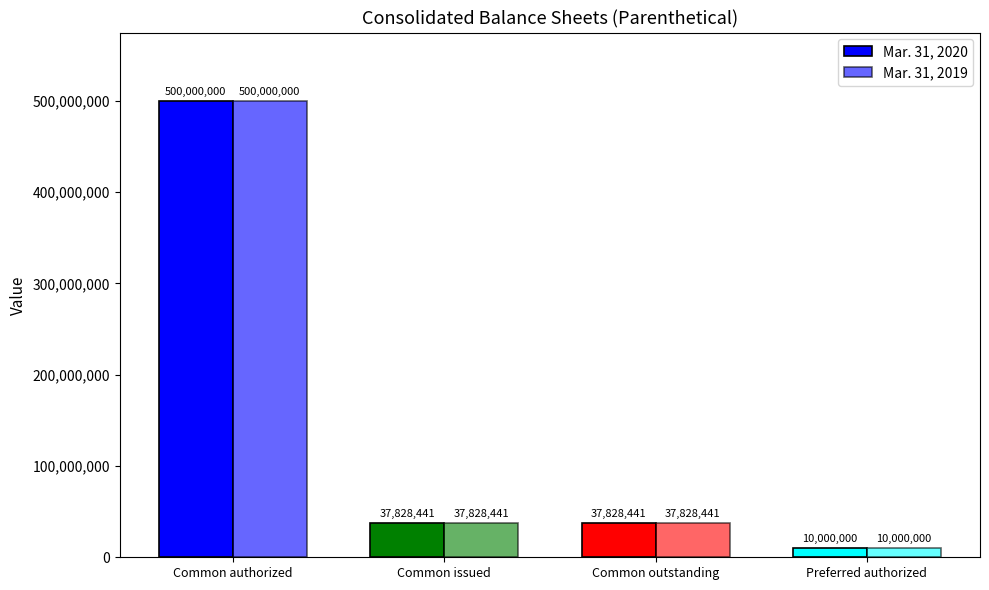

Reading left to right, list all the values displayed in this chart.

Mar. 31, 2020: 500000000	37828441	37828441	10000000
Mar. 31, 2019: 500000000	37828441	37828441	10000000